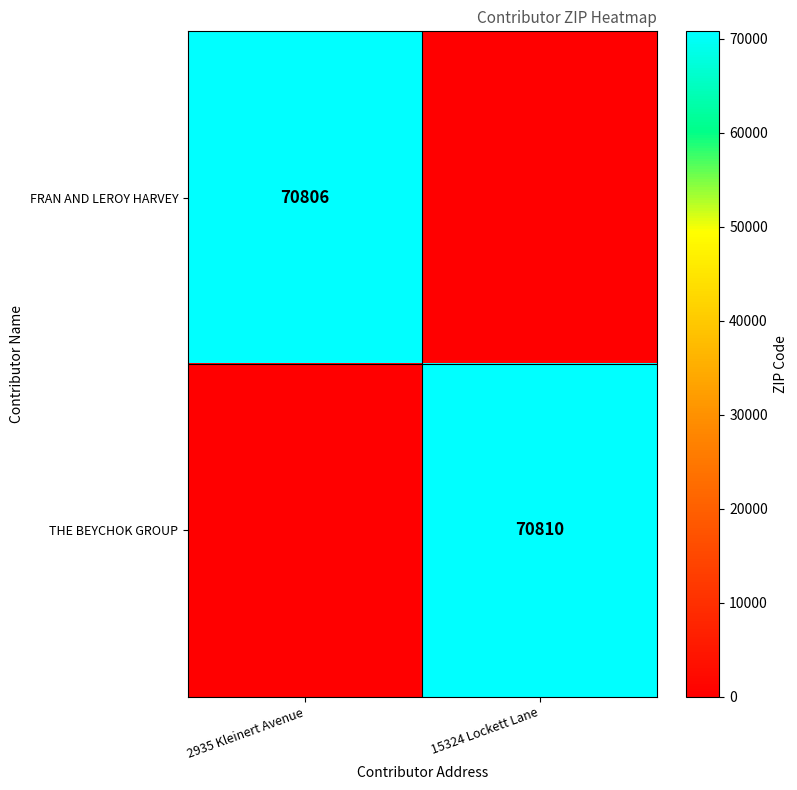

The value of THE BEYCHOK GROUP at 15324 Lockett Lane is 22868. True or false?

False